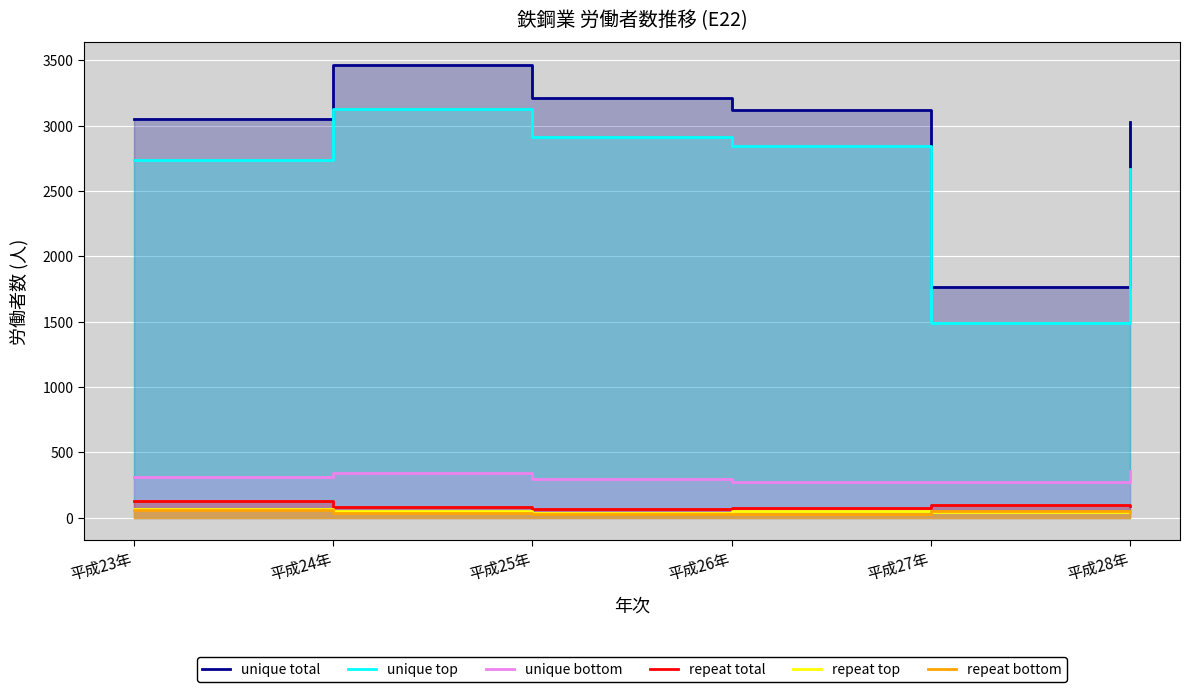

What are all the series names shown in the legend?

unique total, unique top, unique bottom, repeat total, repeat top, repeat bottom